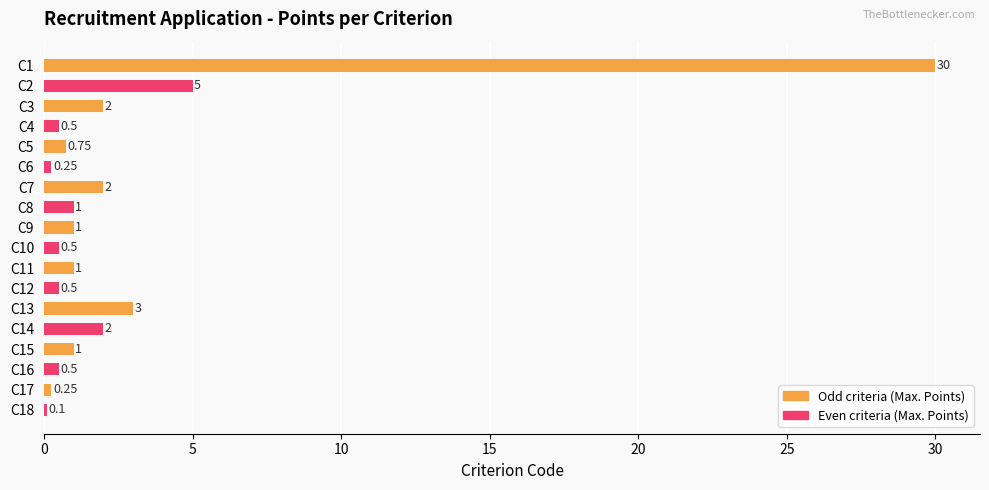

Between C17 and C5, which is larger?

C5